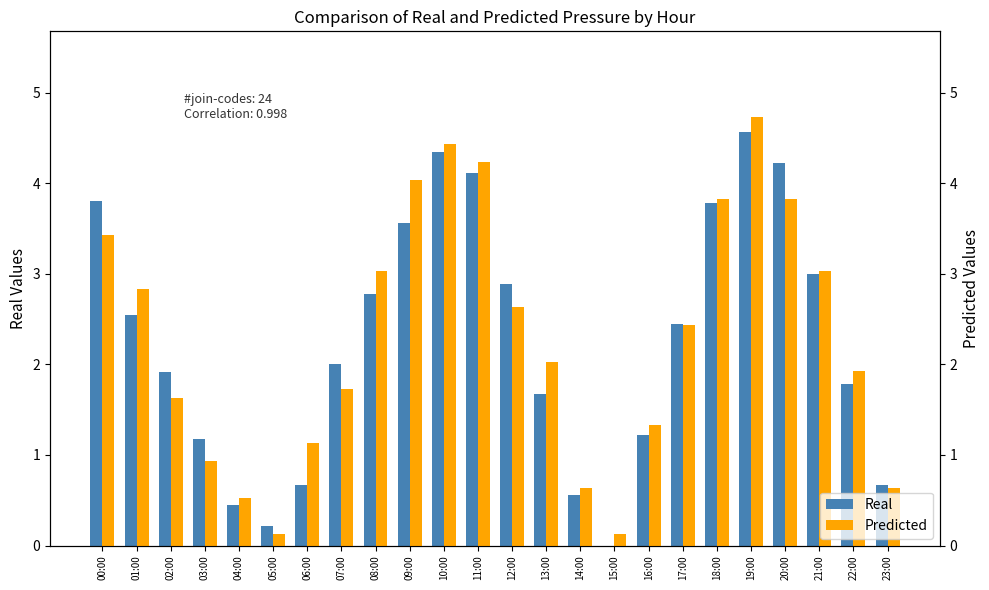

The Predicted series shows 1.7 at 07:00. True or false?

True